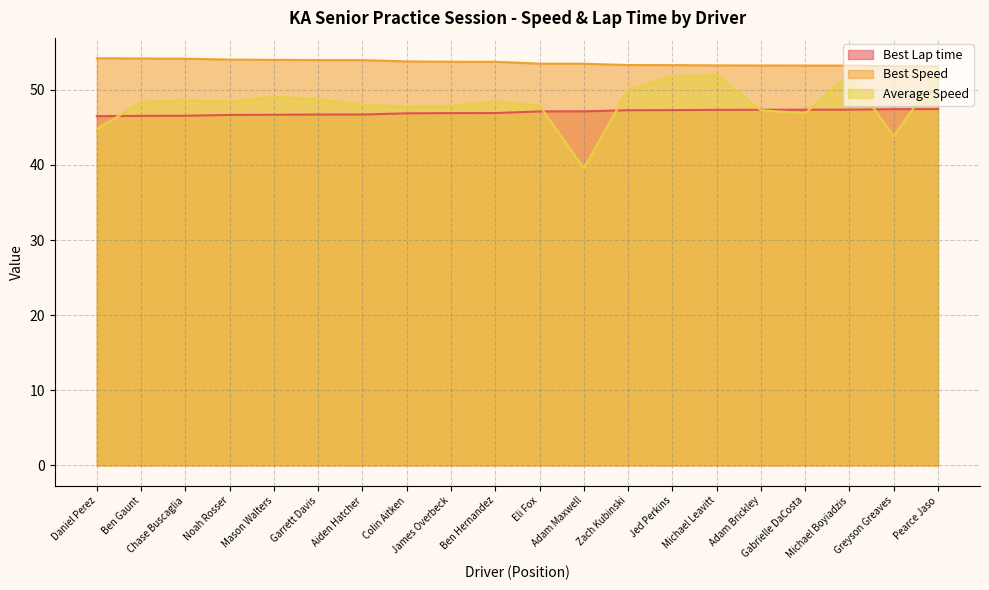

The Best Speed series shows 54.0 at Garrett Davis. True or false?

True